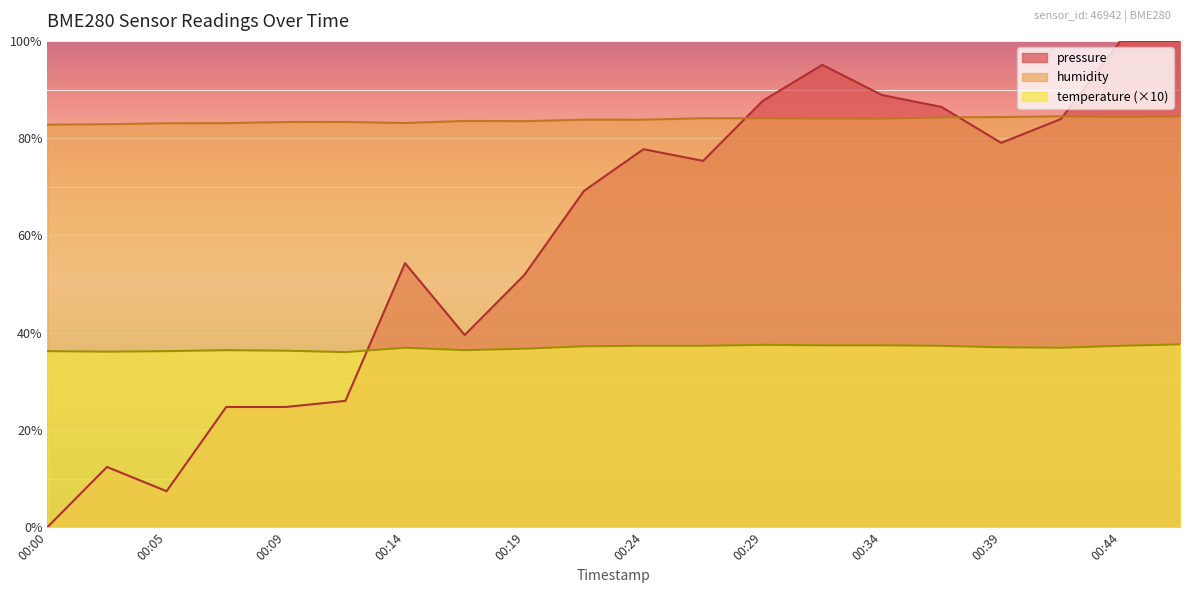

Between which two adjacent categories do pressure and humidity first intersect?

00:27 and 00:29